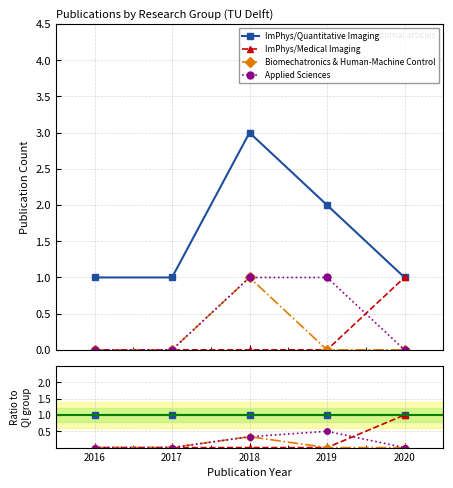

True or false: Biomechatronics & Human-Machine Control and ImPhys/Medical Imaging intersect in this chart.

False